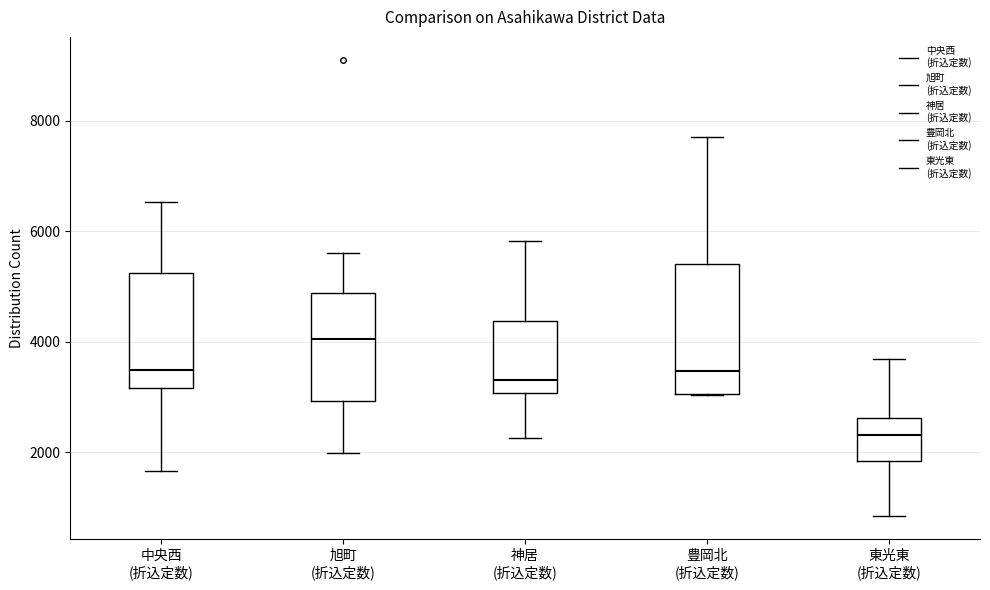

Which box is the tallest, from its lower edge to its upper edge?

豊岡北 (折込定数)